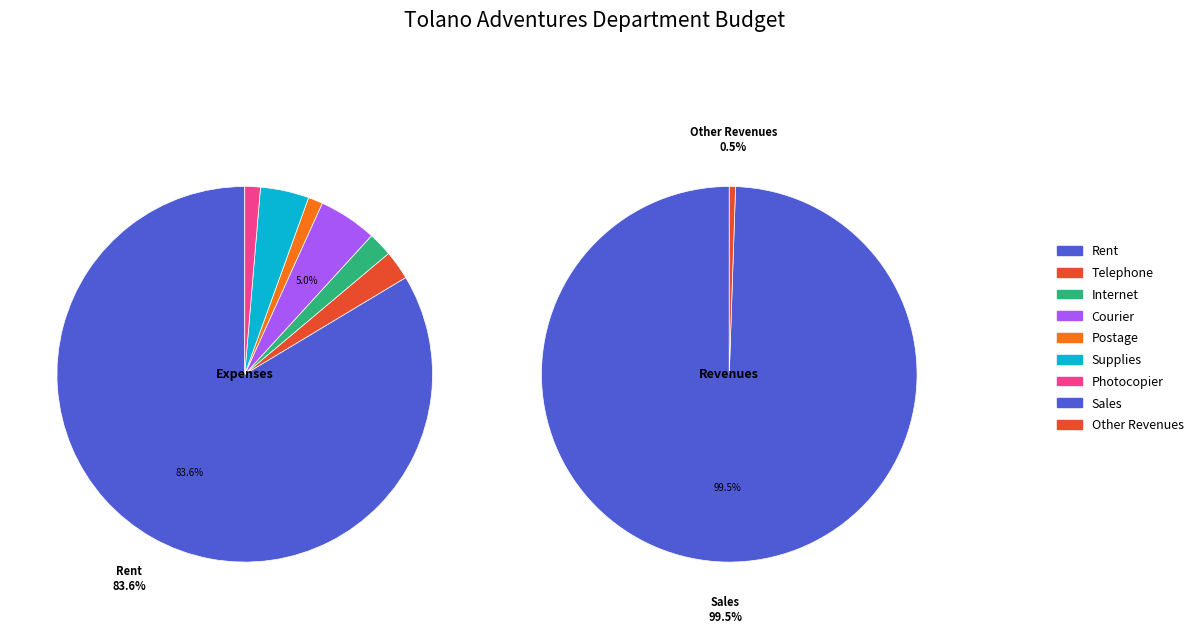

What percentage is the Internet slice, to the nearest percent?

2%